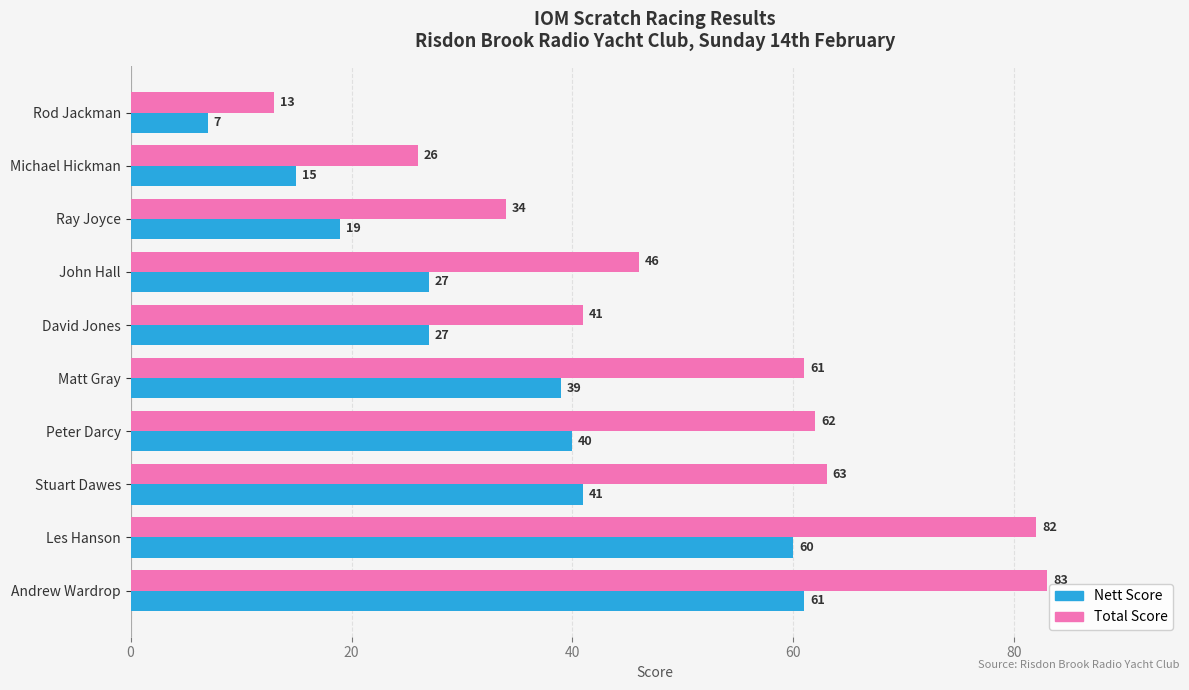

At which label is Total Score closest to 48?

John Hall